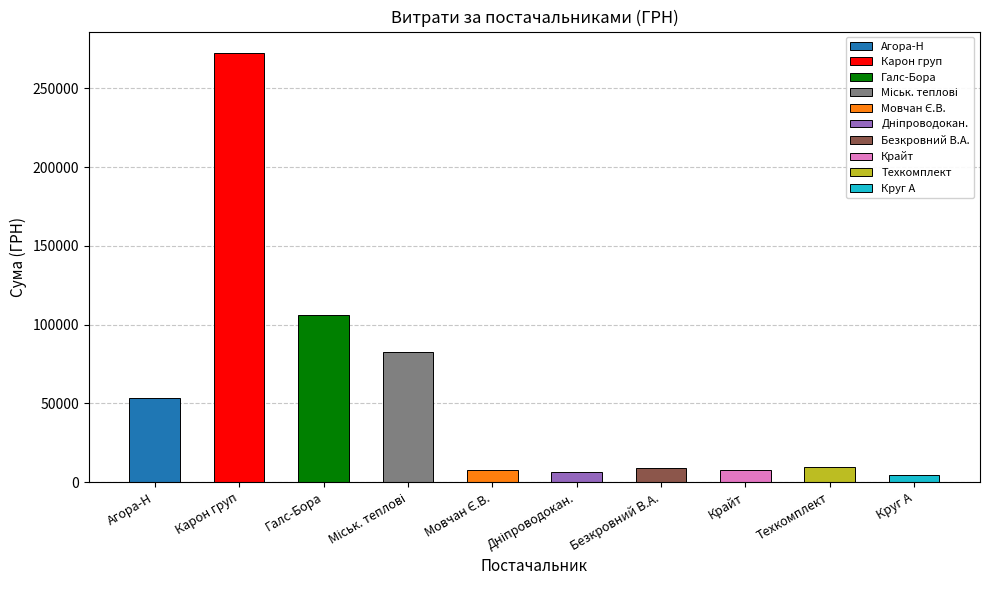

What is the value of the 3rd bar from the left?

106147.3